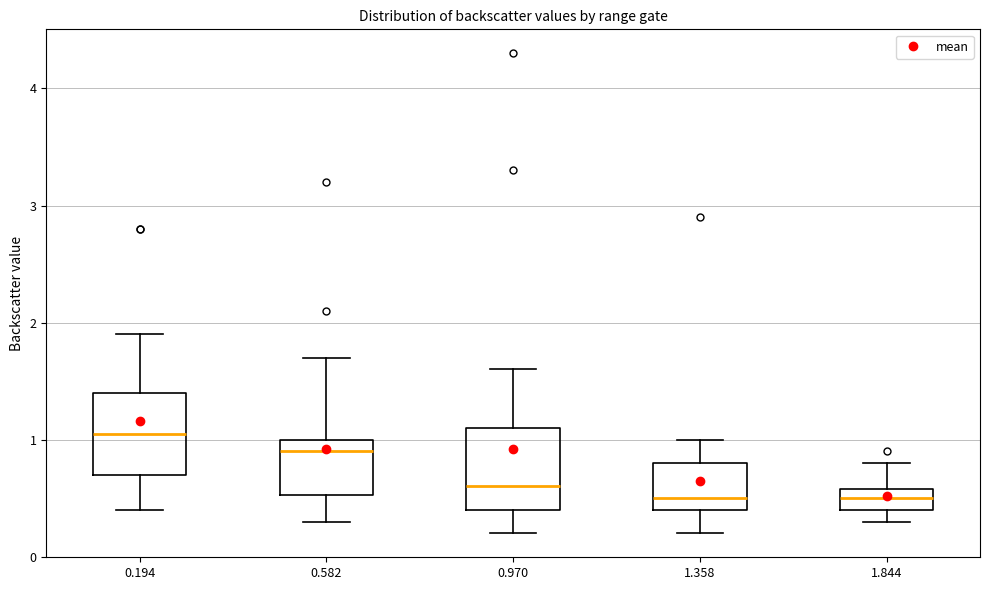

Reading left to right, transcribe this box plot: for each box, give where its median line is, the range the box spans, and where its two whiskers end, as read against the y-axis. The values are not printed on the chart, so give them approximately, as read against the axis.

0.194: median 1.1, box 0.7 to 1.4, whiskers 0.4 to 1.9
0.582: median 0.9, box 0.5 to 1.0, whiskers 0.3 to 1.7
0.970: median 0.6, box 0.4 to 1.1, whiskers 0.2 to 1.6
1.358: median 0.5, box 0.4 to 0.8, whiskers 0.2 to 1.0
1.844: median 0.5, box 0.4 to 0.6, whiskers 0.3 to 0.8